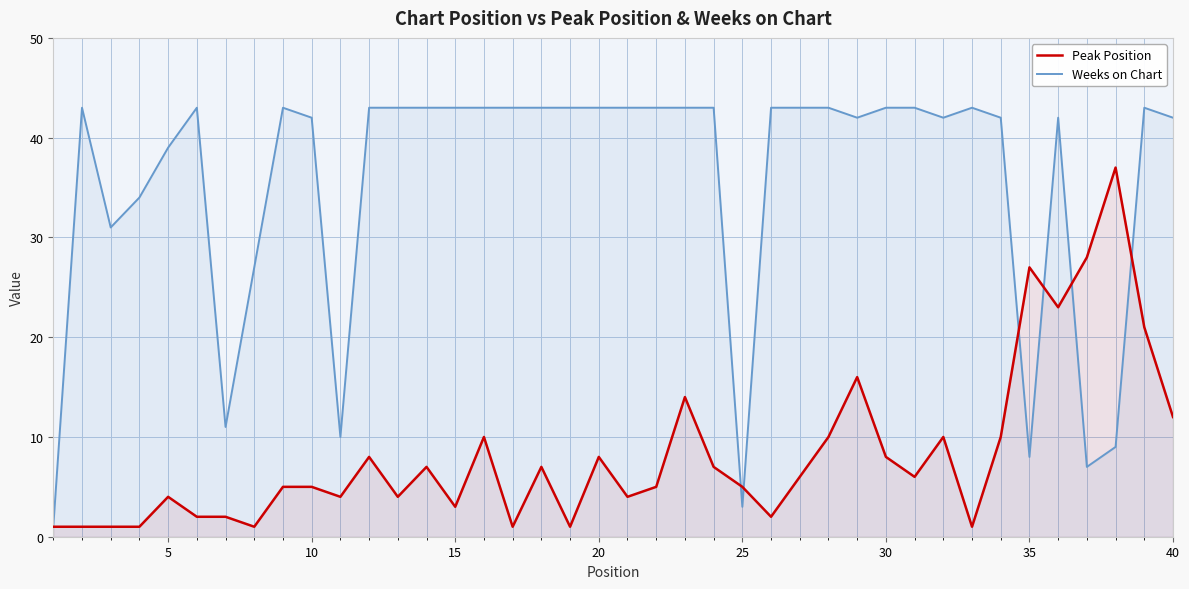

Does the chart display data point markers on the line(s)?

No